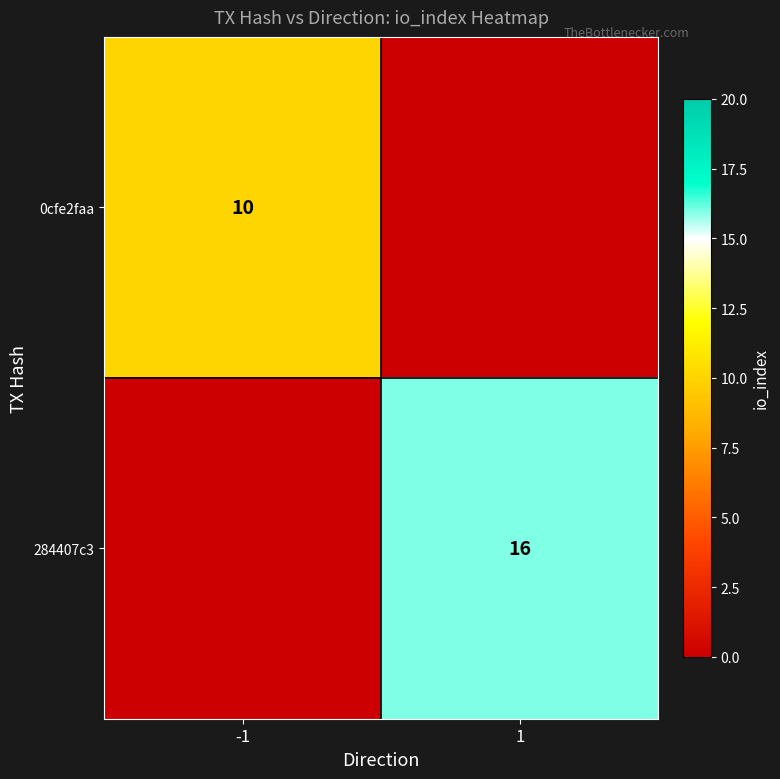

True or false: 284407c3 has a value of 16 at 1.

True